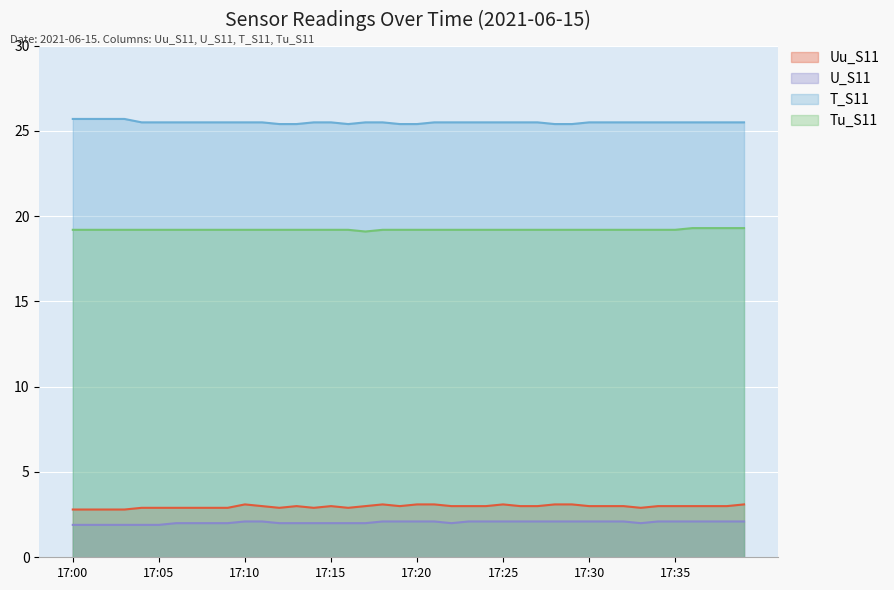

How many distinct data groups are displayed?

4